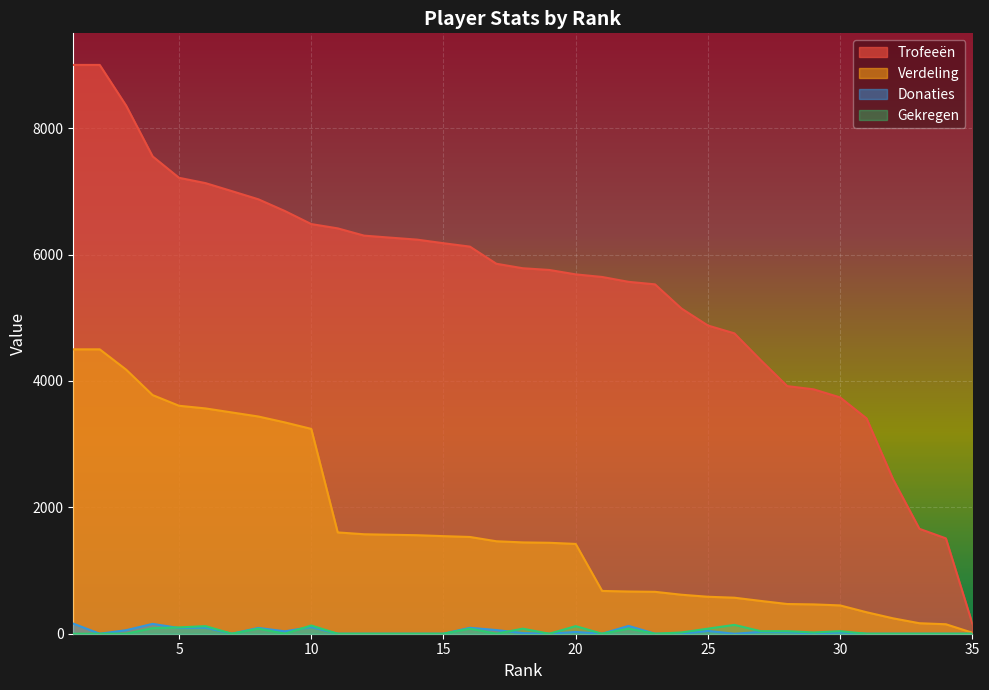

Is the value of Trofeeën at 31 greater than the value of Donaties at 28?

Yes